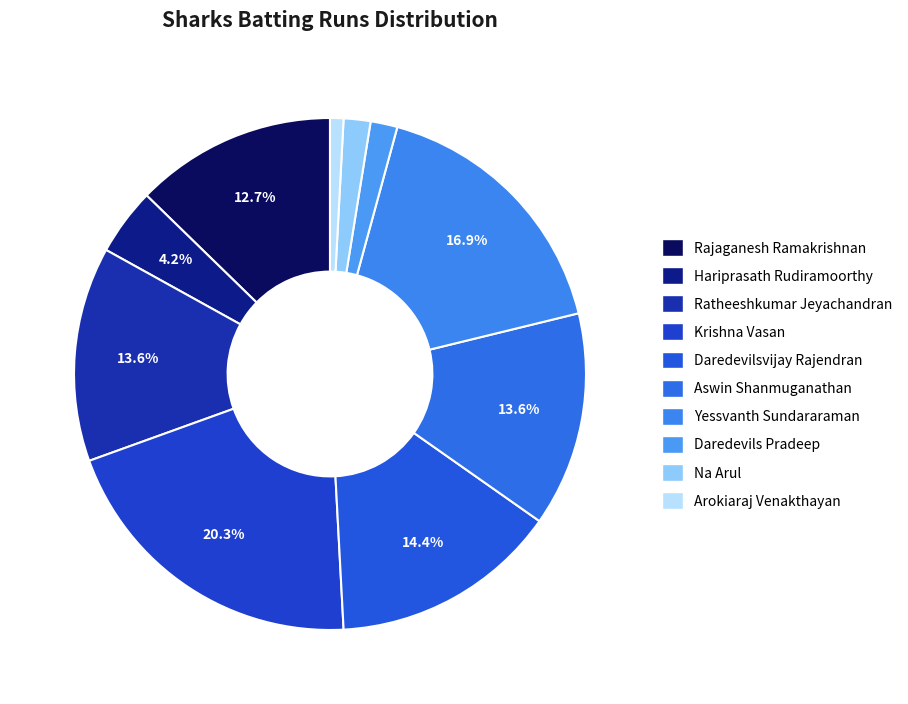

To the nearest percent, what is the average slice percentage?

10%